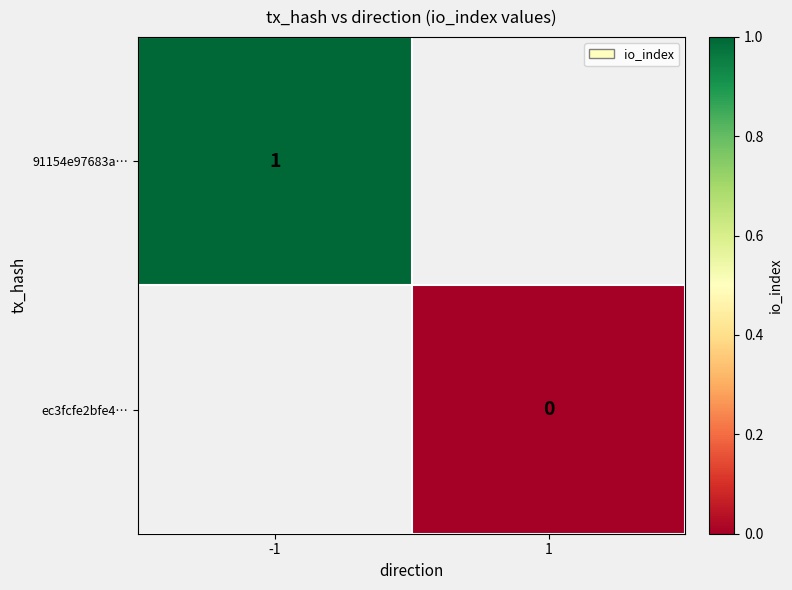

Is the value of ec3fcfe2bfe4… at 1 greater than the value of 91154e97683a… at -1?

No